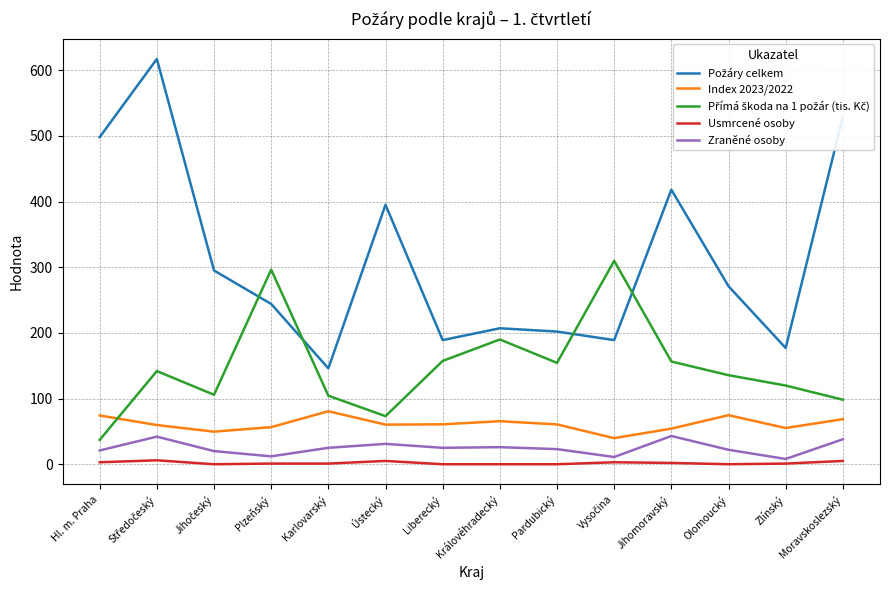

What is the spread (max minus min) of values at Olomoucký?

271.0